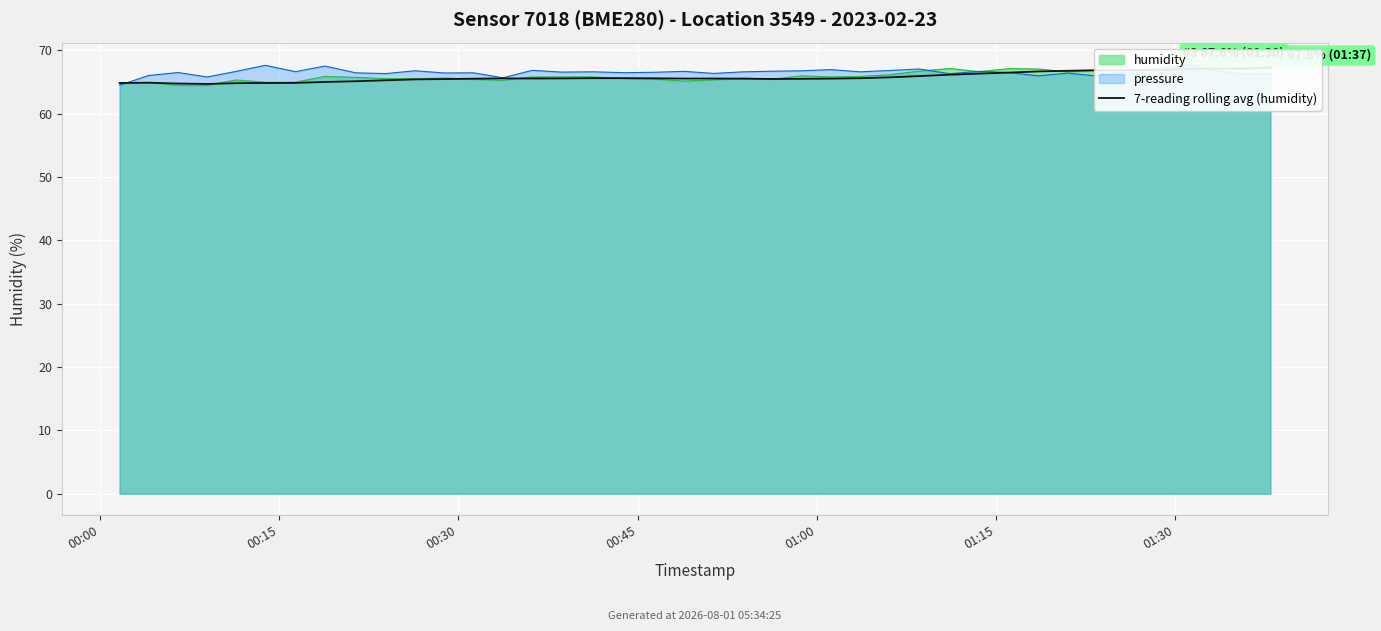

How many interior local peaks (higher than both neighbors) does the data have?

6